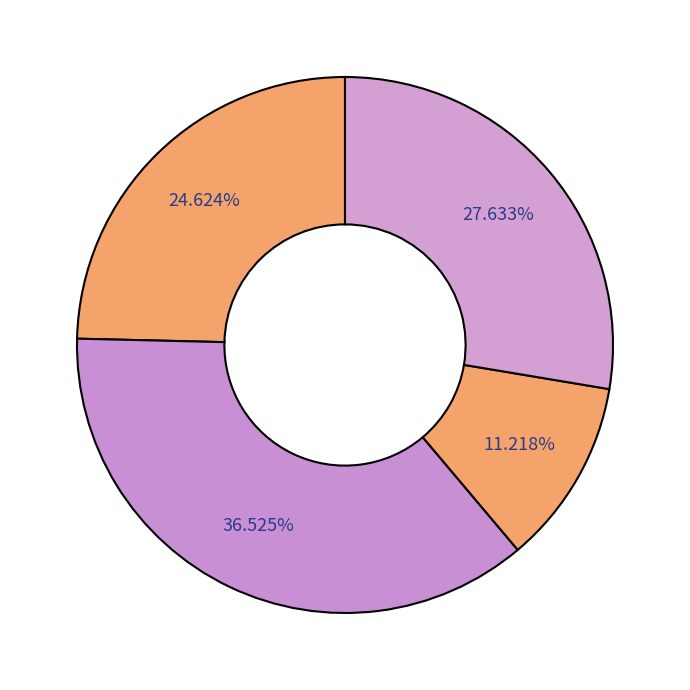

Count the number of slices in the pie.

4